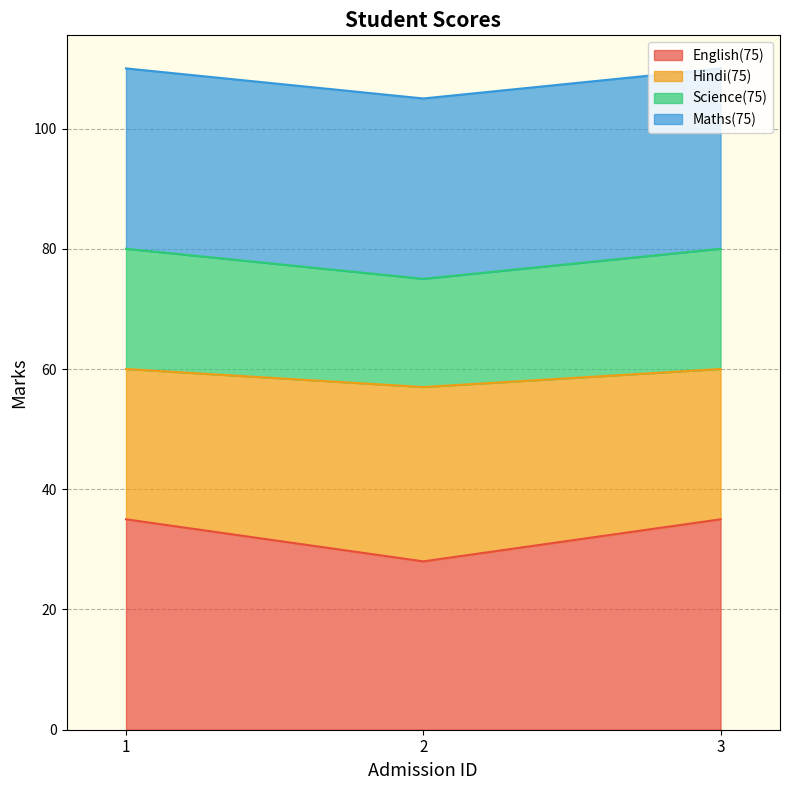

What is the total value across all series at 2?

105